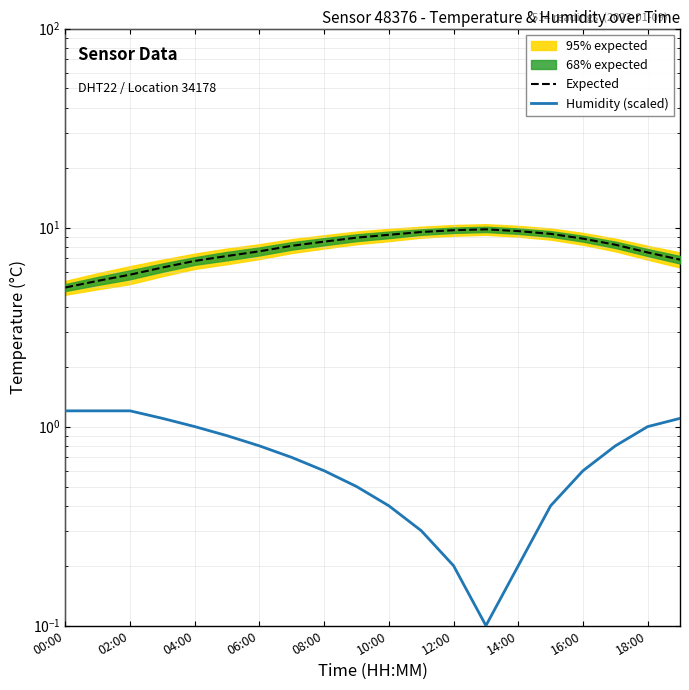

True or false: Humidity (scaled) and Expected cross at least once.

False